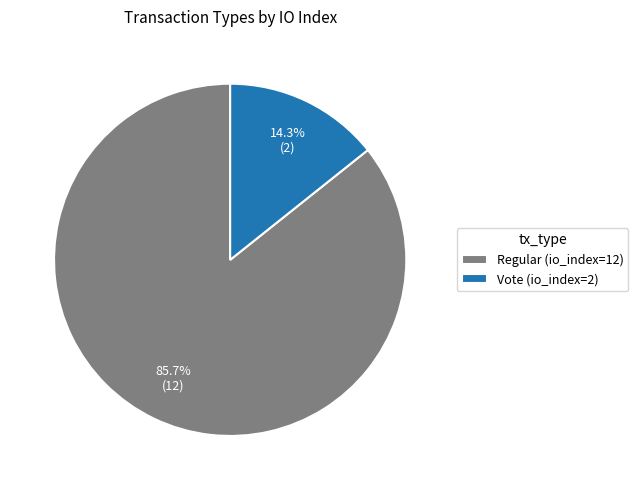

To the nearest percent, what portion does Regular (io_index=12) represent?

86%